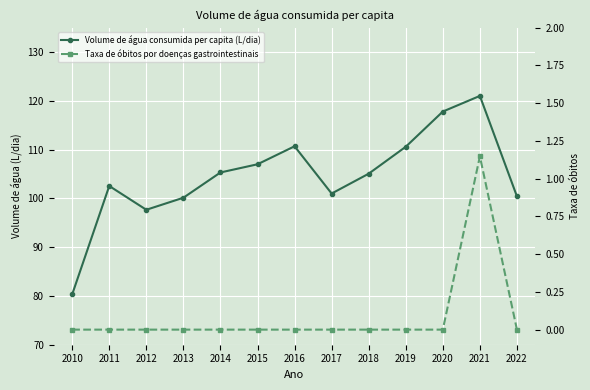

At how many categories does at least one series exceed 72?

13